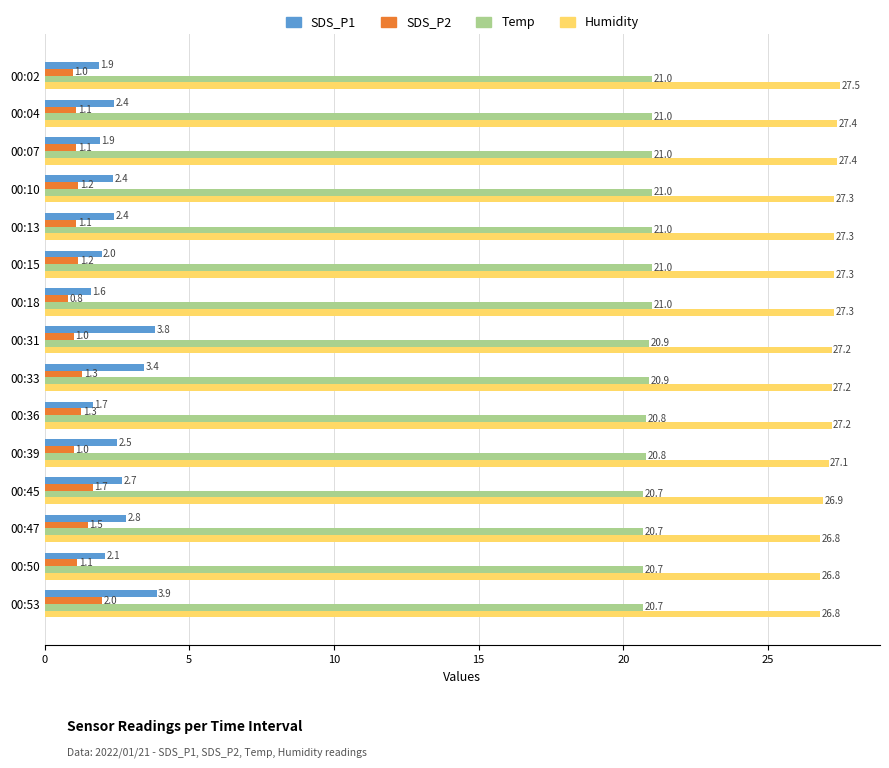

What value does the SDS_P2 series have at 00:36?

1.3